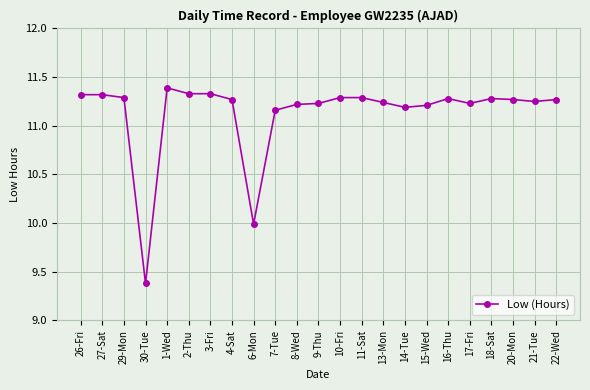

What is the ratio of the value at 10-Fri to the value at 27-Sat?

1.0